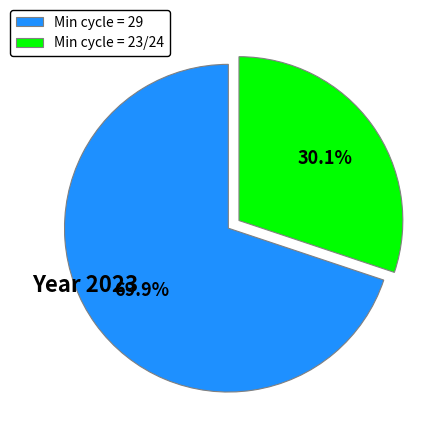

What is the total percentage of Min cycle = 23/24 and Min cycle = 29?

100.0%